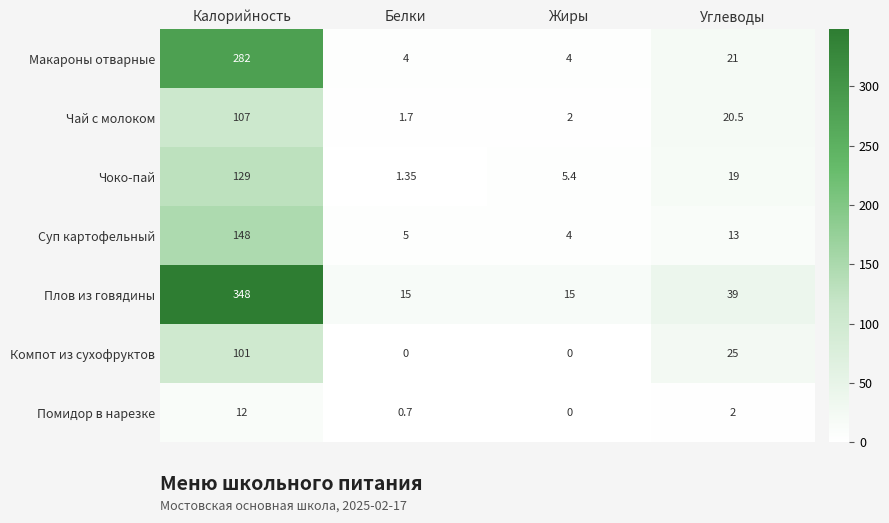

Which category has the highest value in the Чоко-пай series?

Калорийность